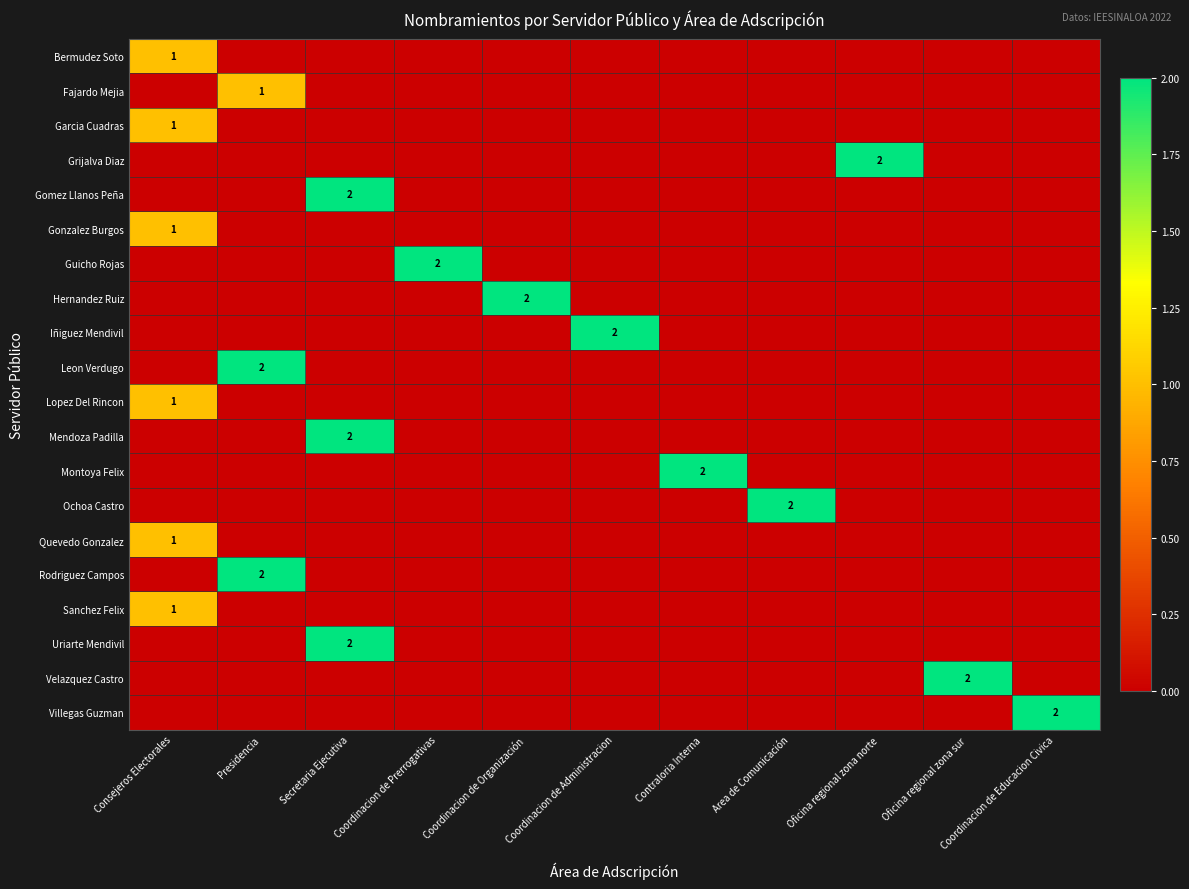

The Guicho Rojas series shows 1 at Coordinacion de Prerrogativas. True or false?

False